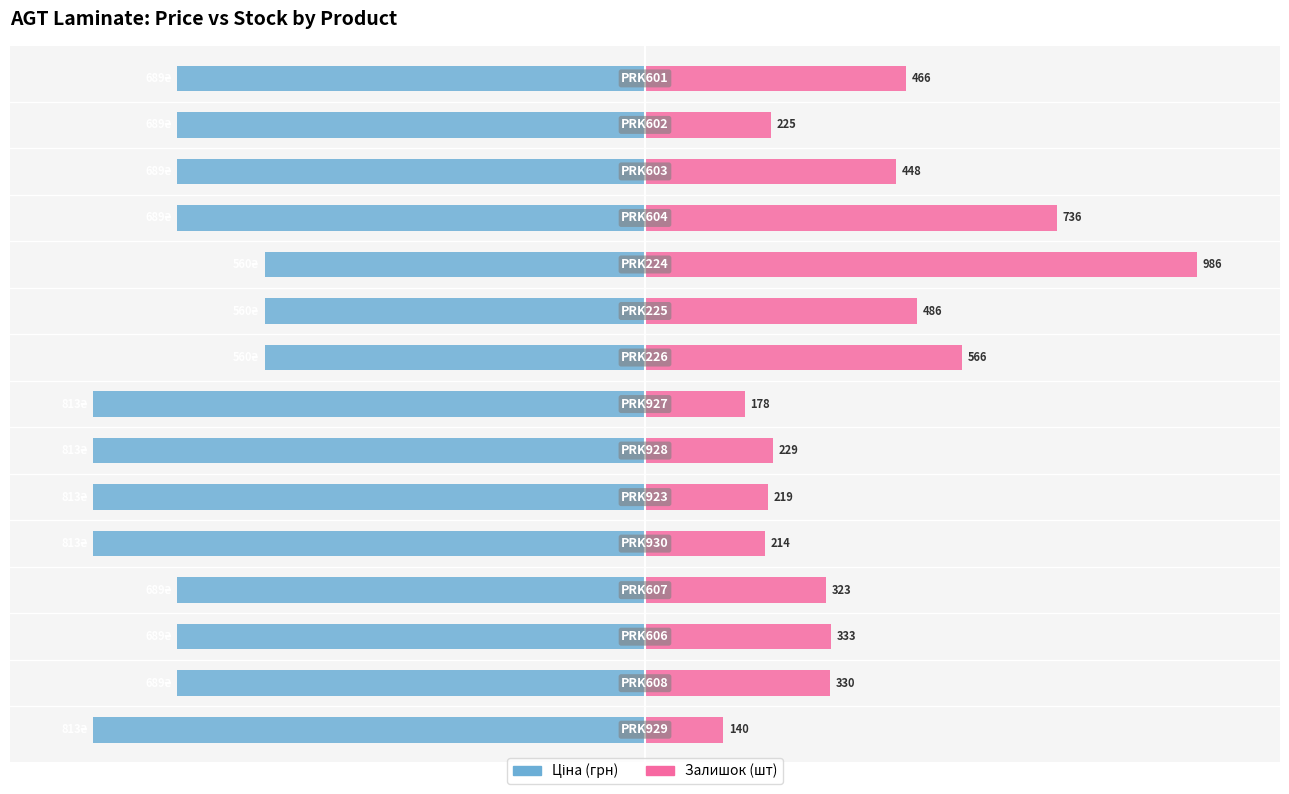

Between 10 and 13, which series saw the biggest shift?

Залишок